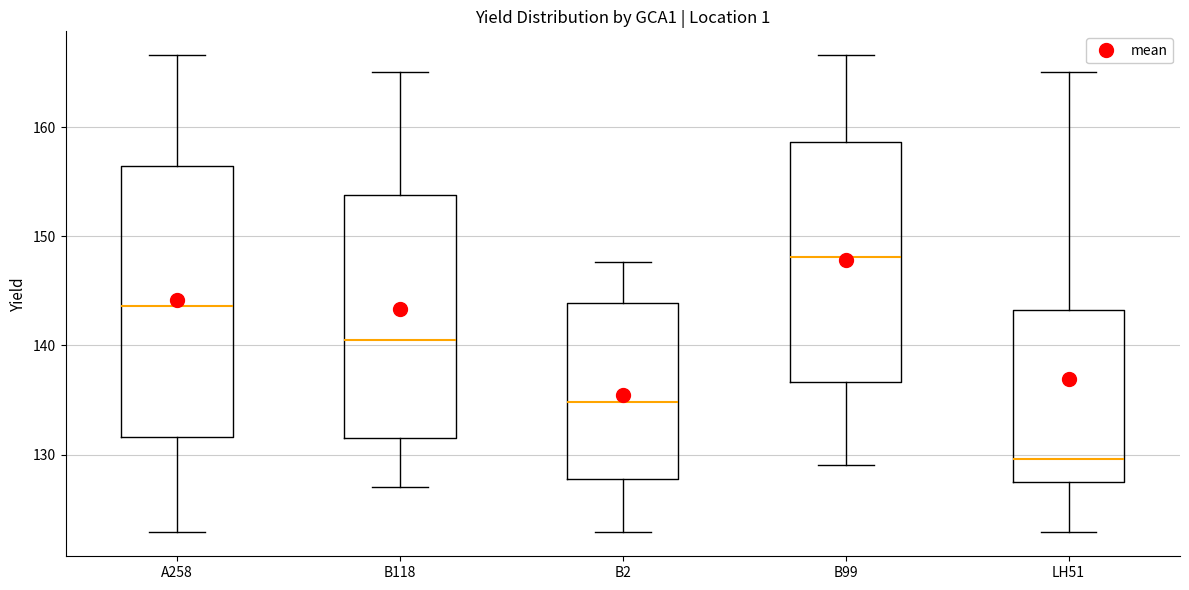

Reading left to right, transcribe this box plot: for each box, give where its median line is, the range the box spans, and where its two whiskers end, as read against the y-axis. The values are not printed on the chart, so give them approximately, as read against the axis.

A258: median 144, box 132 to 156, whiskers 123 to 167
B118: median 140, box 132 to 154, whiskers 127 to 165
B2: median 135, box 128 to 144, whiskers 123 to 148
B99: median 148, box 137 to 159, whiskers 129 to 167
LH51: median 130, box 127 to 143, whiskers 123 to 165